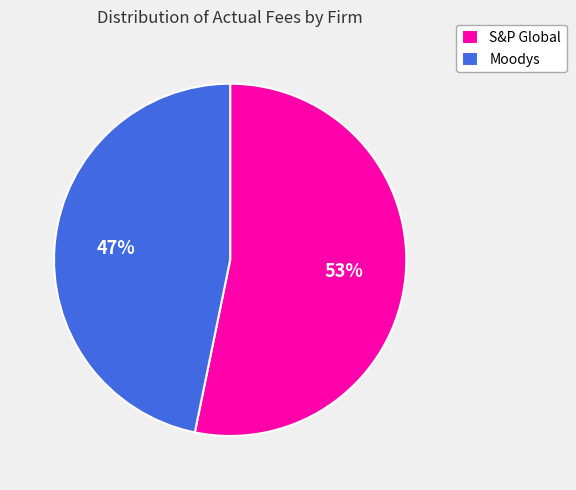

Between Moodys and S&P Global, which is larger?

S&P Global